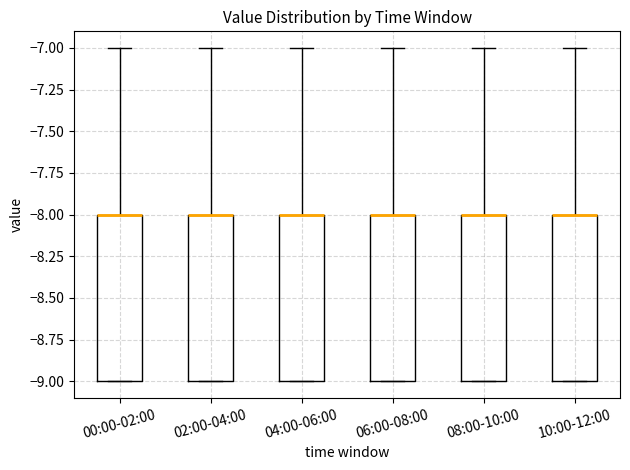

Reading left to right, read every box against the y-axis: the position of its median line, the range the box covers, and the ends of its whiskers. The values are not printed on the chart, so give them approximately, as read against the axis.

00:00-02:00: median -8 (drawn on the box's upper edge), box -9 to -8, whiskers -9 to -7
02:00-04:00: median -8 (drawn on the box's upper edge), box -9 to -8, whiskers -9 to -7
04:00-06:00: median -8 (drawn on the box's upper edge), box -9 to -8, whiskers -9 to -7
06:00-08:00: median -8 (drawn on the box's upper edge), box -9 to -8, whiskers -9 to -7
08:00-10:00: median -8 (drawn on the box's upper edge), box -9 to -8, whiskers -9 to -7
10:00-12:00: median -8 (drawn on the box's upper edge), box -9 to -8, whiskers -9 to -7